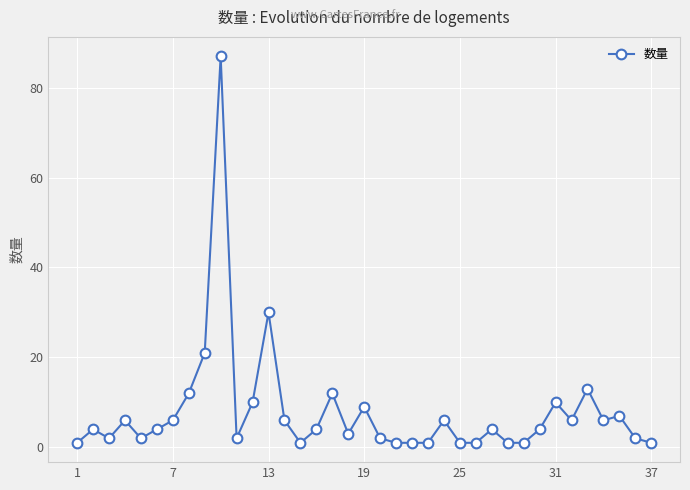

What is the sum of all values?

290